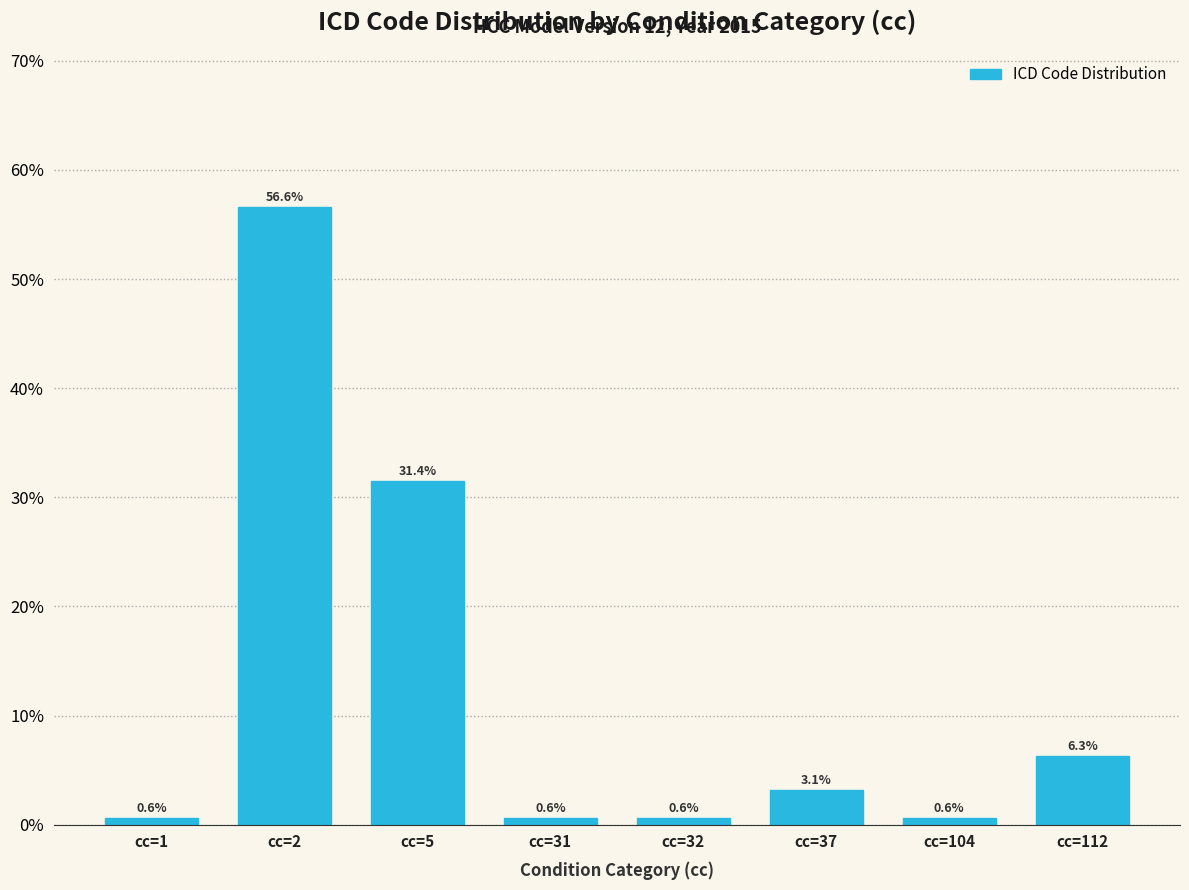

Reading left to right, transcribe all the data shown in this chart.

0.6	56.6	31.4	0.6	0.6	3.1	0.6	6.3